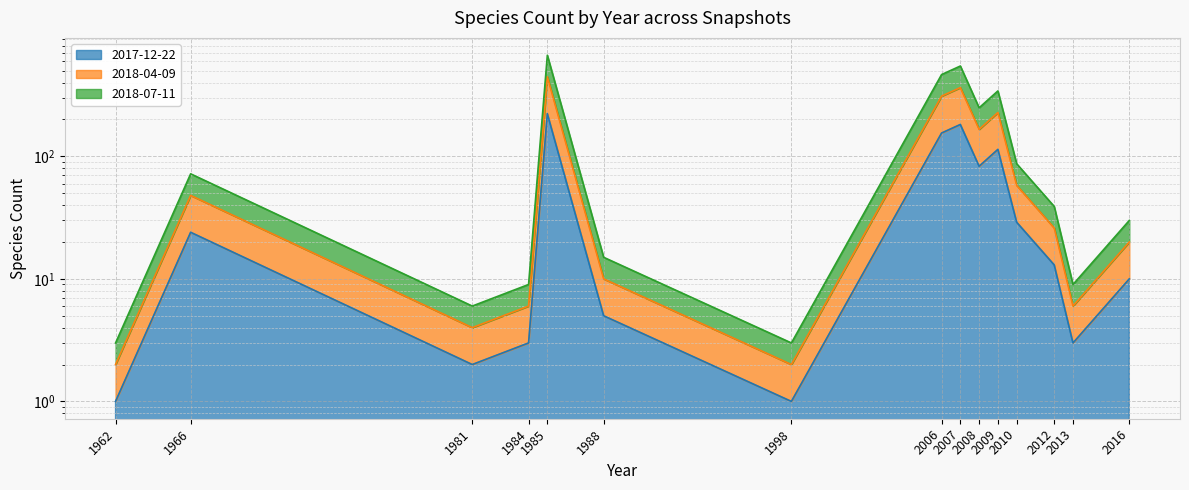

Rank the series by their average value, from highest to lowest.

2018-07-11, 2018-04-09, 2017-12-22